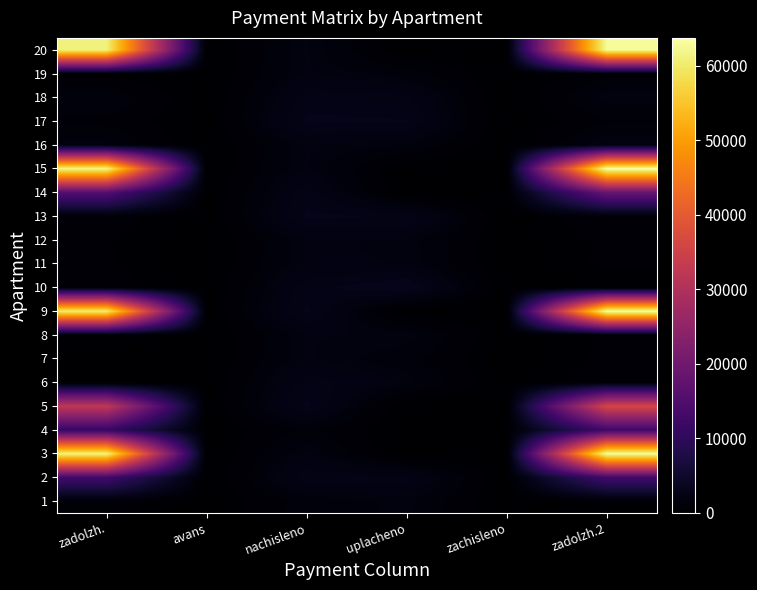

At zadolzh.2, list the series in order from largest to smallest.

15, 9, 3, 20, 5, 14, 2, 4, 16, 18, 17, 13, 6, 19, 11, 7, 8, 12, 1, 10